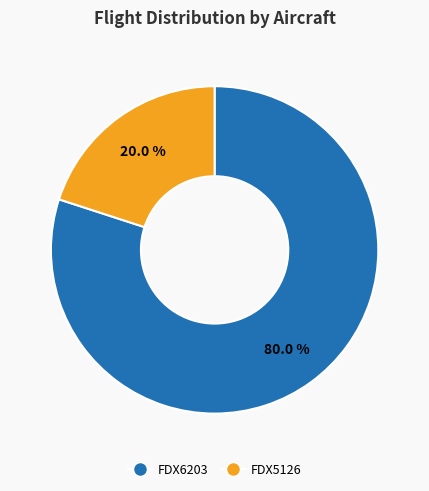

Which slice is the smallest?

FDX5126